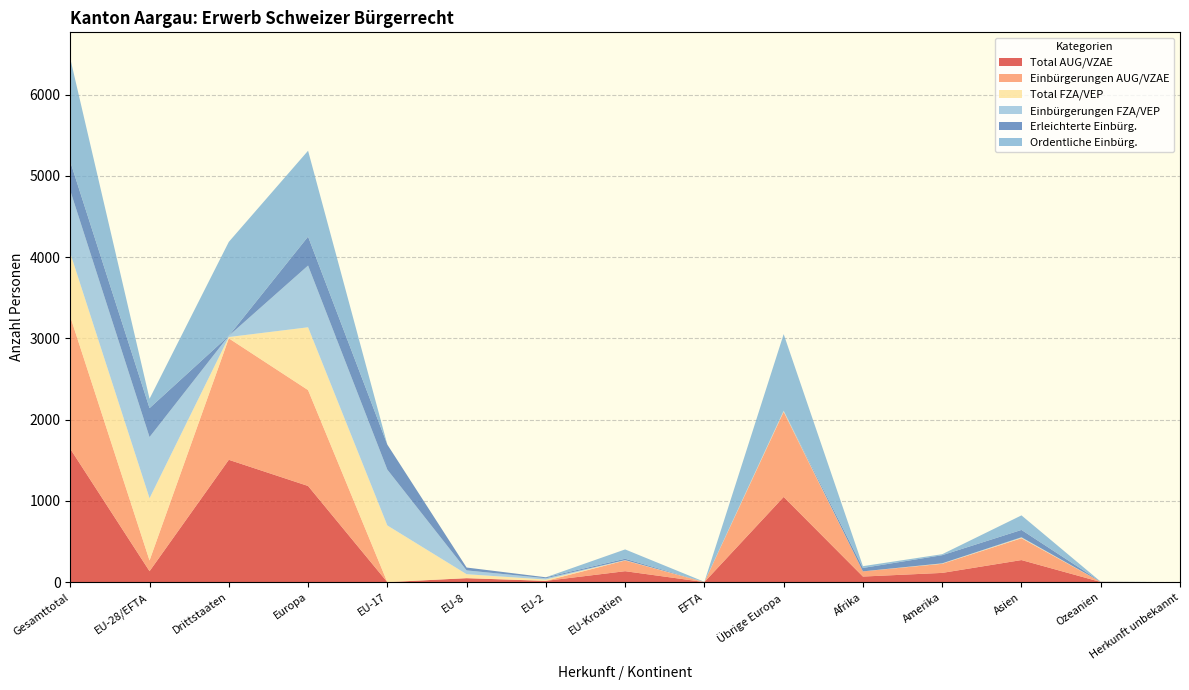

Reading left to right, extract all data points from this chart.

Total AUG/VZAE: 1641	135	1506	1184	0	49	16	135	1	1049	69	114	272	2	0
Einbürgerungen AUG/VZAE: 1627	132	1495	1180	0	0	0	132	0	1048	64	112	269	2	0
Total FZA/VEP: 782	766	16	773	698	49	16	2	1	7	0	3	6	0	0
Einbürgerungen FZA/VEP: 769	753	16	760	687	47	16	2	1	7	0	3	6	0	0
Erleichterte Einbürg.: 356	356	0	356	308	35	12	17	1	0	42	100	90	2	0
Ordentliche Einbürg.: 1270	115	1155	1057	0	0	0	115	0	942	22	12	179	0	0